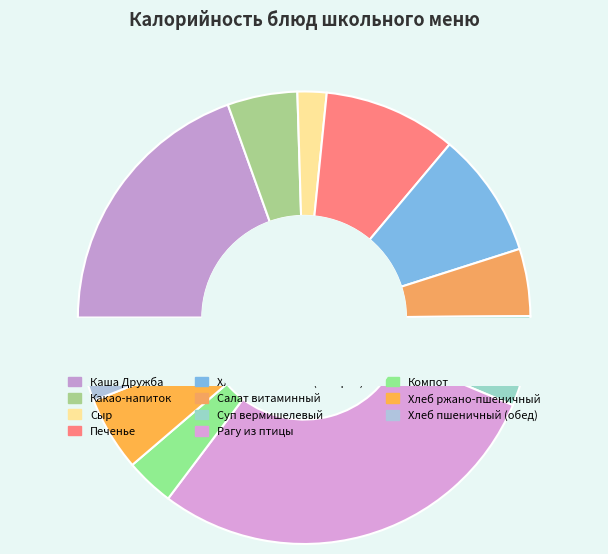

To the nearest percent, what is the average slice percentage?

9%